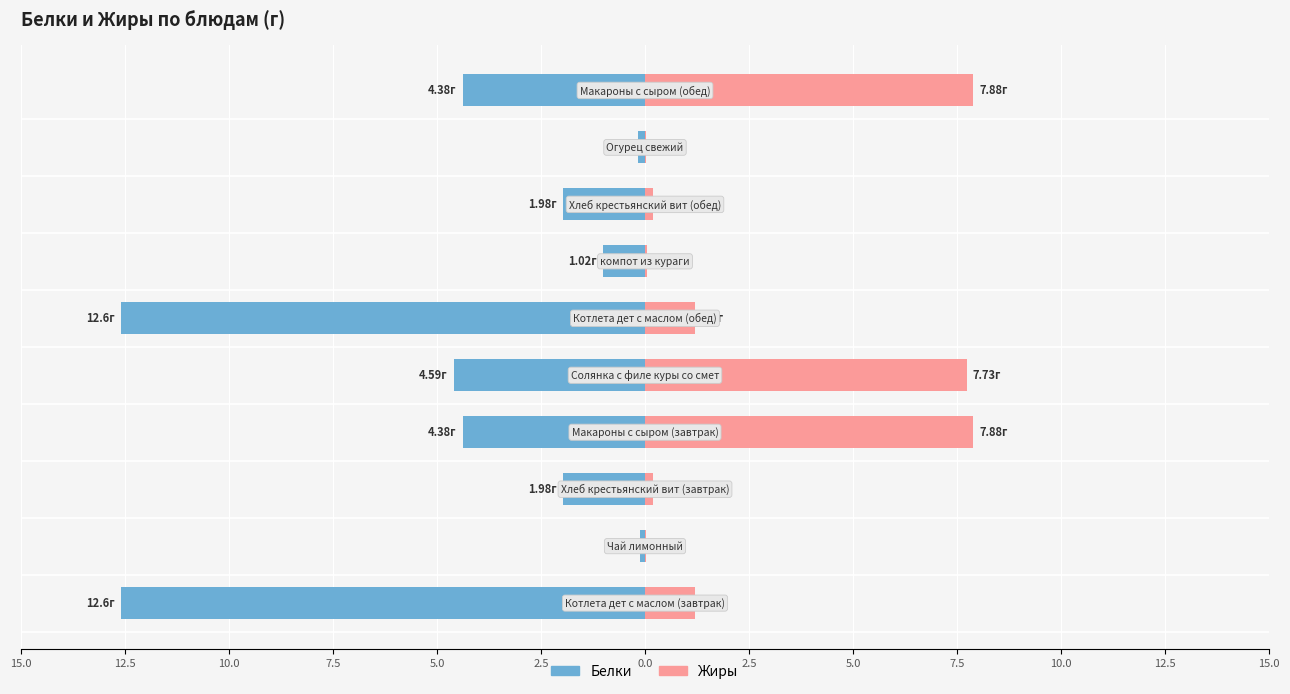

What are all the series names shown in the legend?

Белки, Жиры